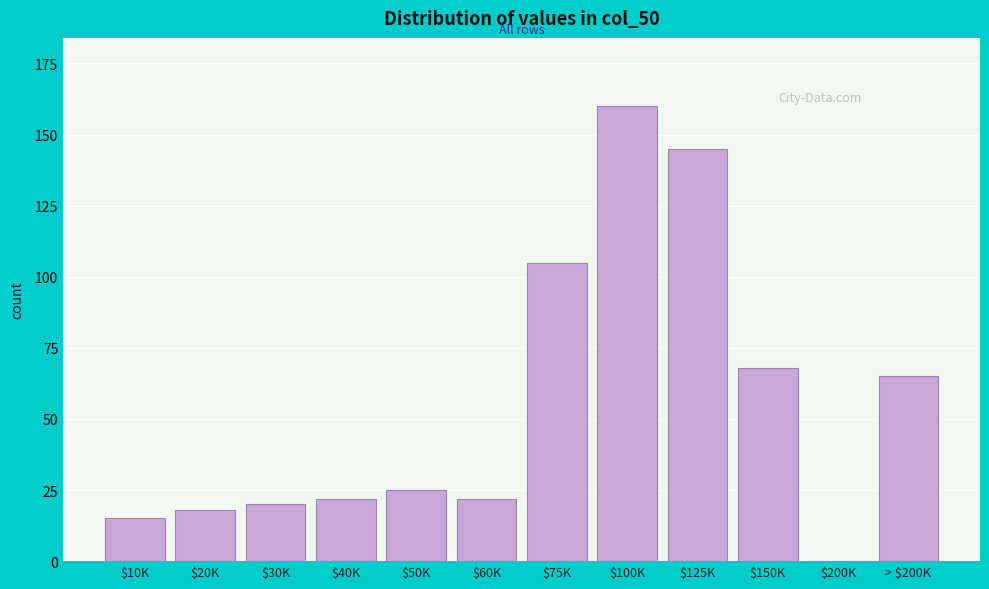

The chart shows a value of 145 at $125K. True or false?

True